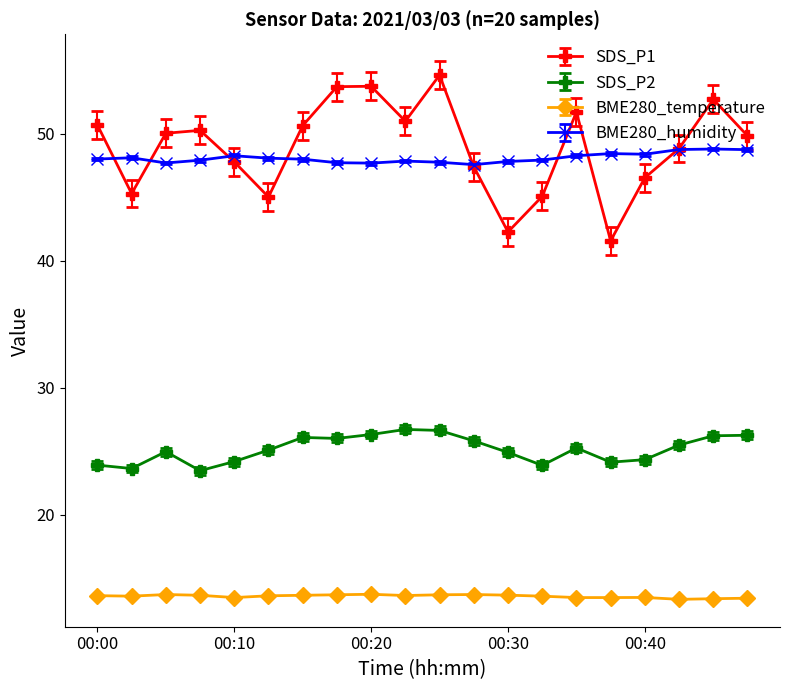

True or false: SDS_P1 has more than 2 points higher than both neighbors.

True